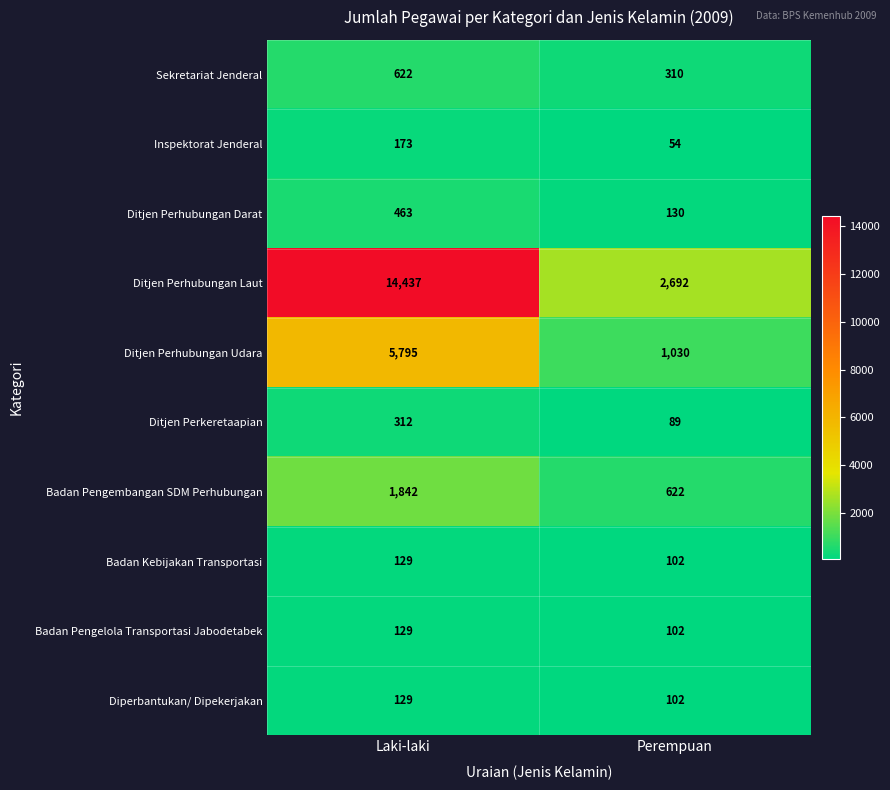

True or false: Ditjen Perkeretaapian has a value of 89 at Perempuan.

True